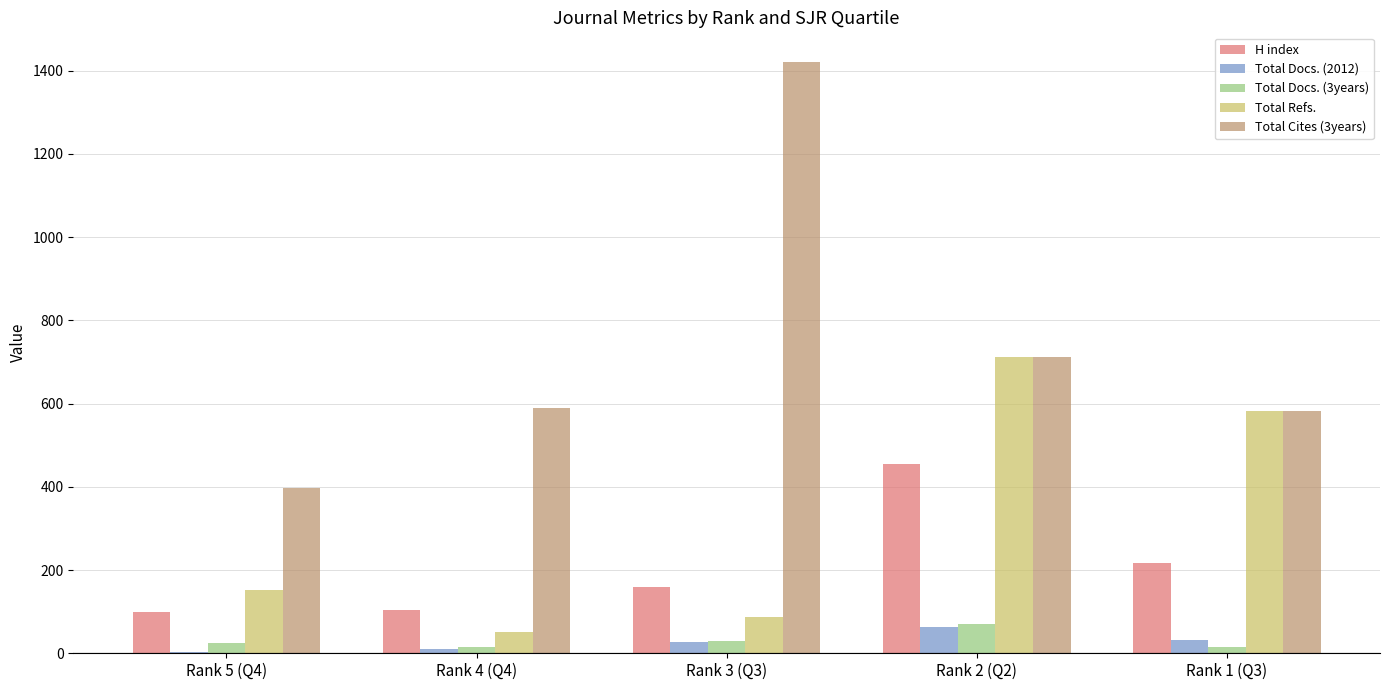

At which category is the sum across all series the highest?

Rank 2 (Q2)